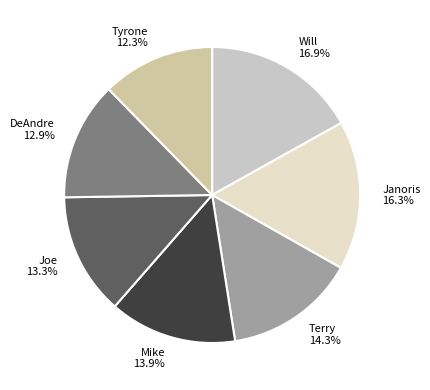

True or false: Janoris accounts for 9% of the total.

False